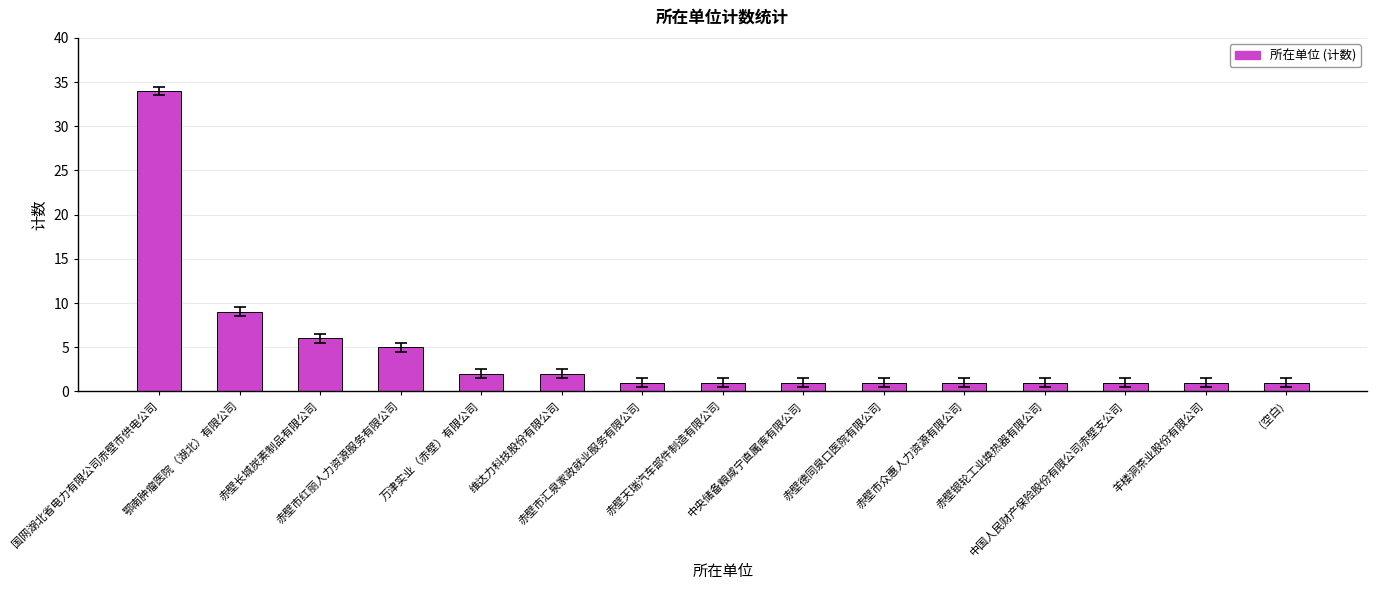

Reading left to right, what are all the values shown in this chart?

国网湖北省电力有限公司赤壁市供电公司=34	鄂南肿瘤医院（湖北）有限公司=9	赤壁长城炭素制品有限公司=6	赤壁市红丽人力资源服务有限公司=5	万津实业（赤壁）有限公司=2	维达力科技股份有限公司=2	赤壁市汇泉家政就业服务有限公司=1	赤壁天瑞汽车部件制造有限公司=1	中央储备粮咸宁直属库有限公司=1	赤壁德同泉口医院有限公司=1	赤壁市众惠人力资源有限公司=1	赤壁银轮工业换热器有限公司=1	中国人民财产保险股份有限公司赤壁支公司=1	羊楼洞茶业股份有限公司=1	(空白)=1